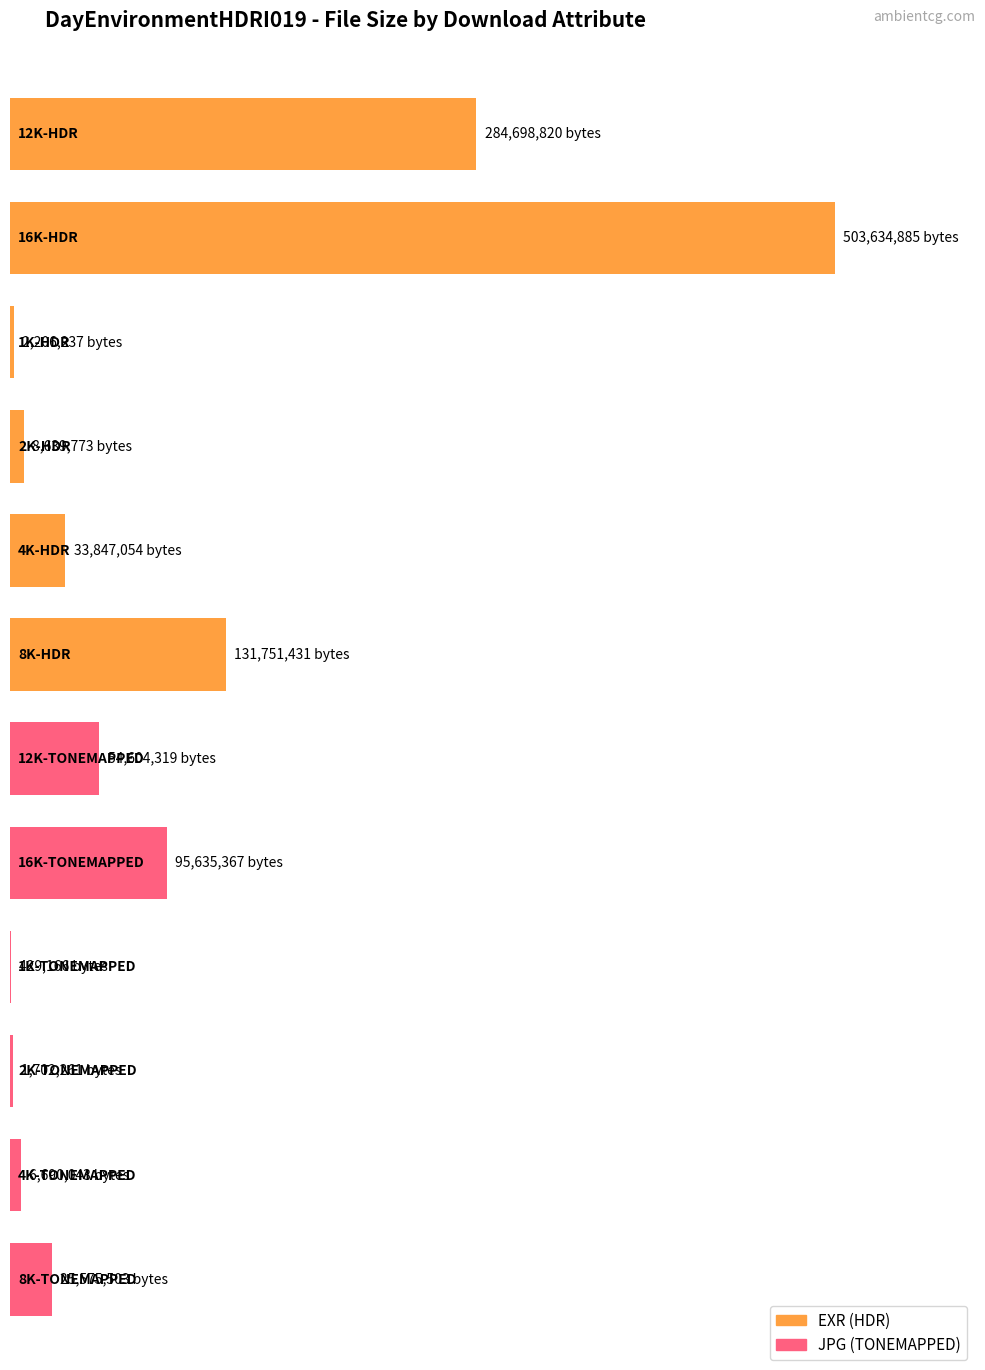

What is the difference between the values at 12K-TONEMAPPED and 8K-HDR?

77147112